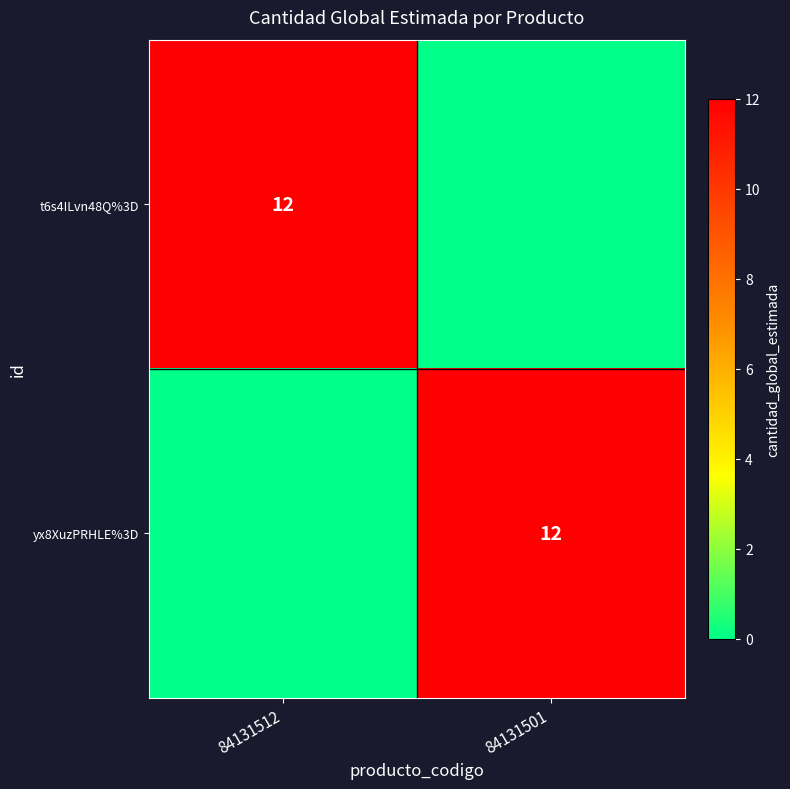

Is it true that yx8XuzPRHLE%3D equals 12 at 84131501?

True